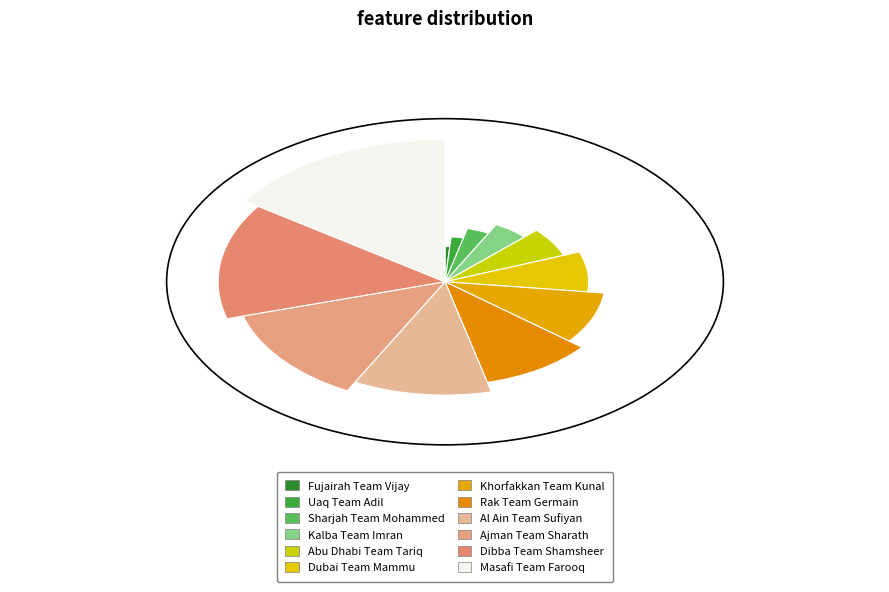

Is the sum of Dibba Team Shamsheer and Dubai Team Mammu greater than half?

No